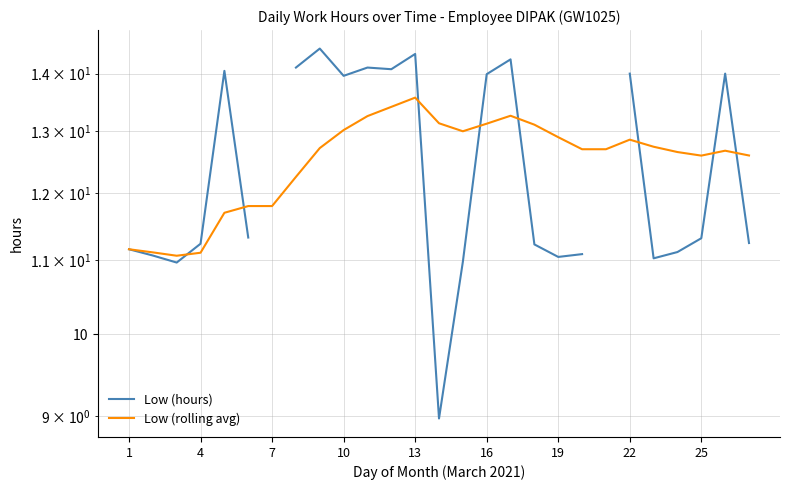

The Low (rolling avg) series shows 17.7 at 26. True or false?

False